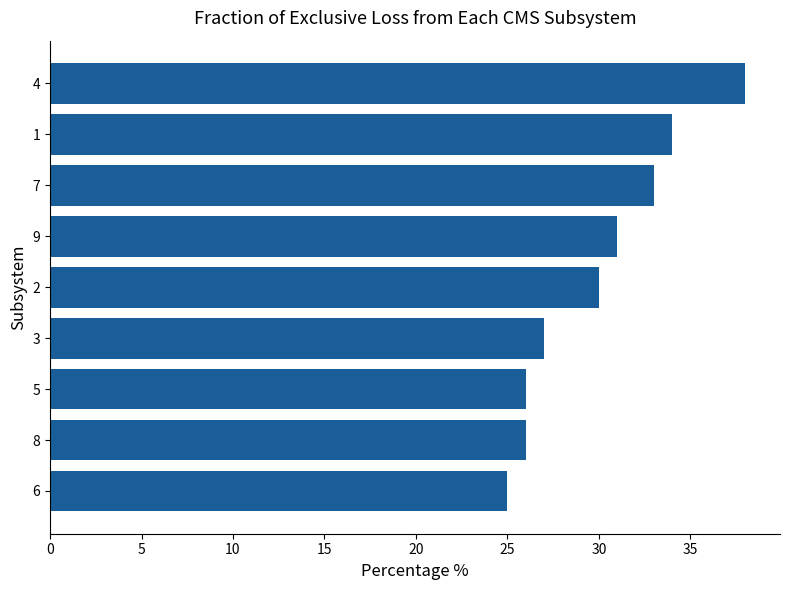

What is the approximate value at 9, to the nearest 10?

30